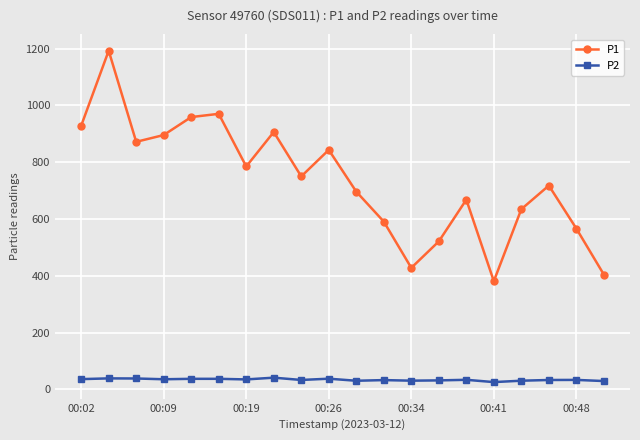

How many interior local valleys does the P1 series have?

5